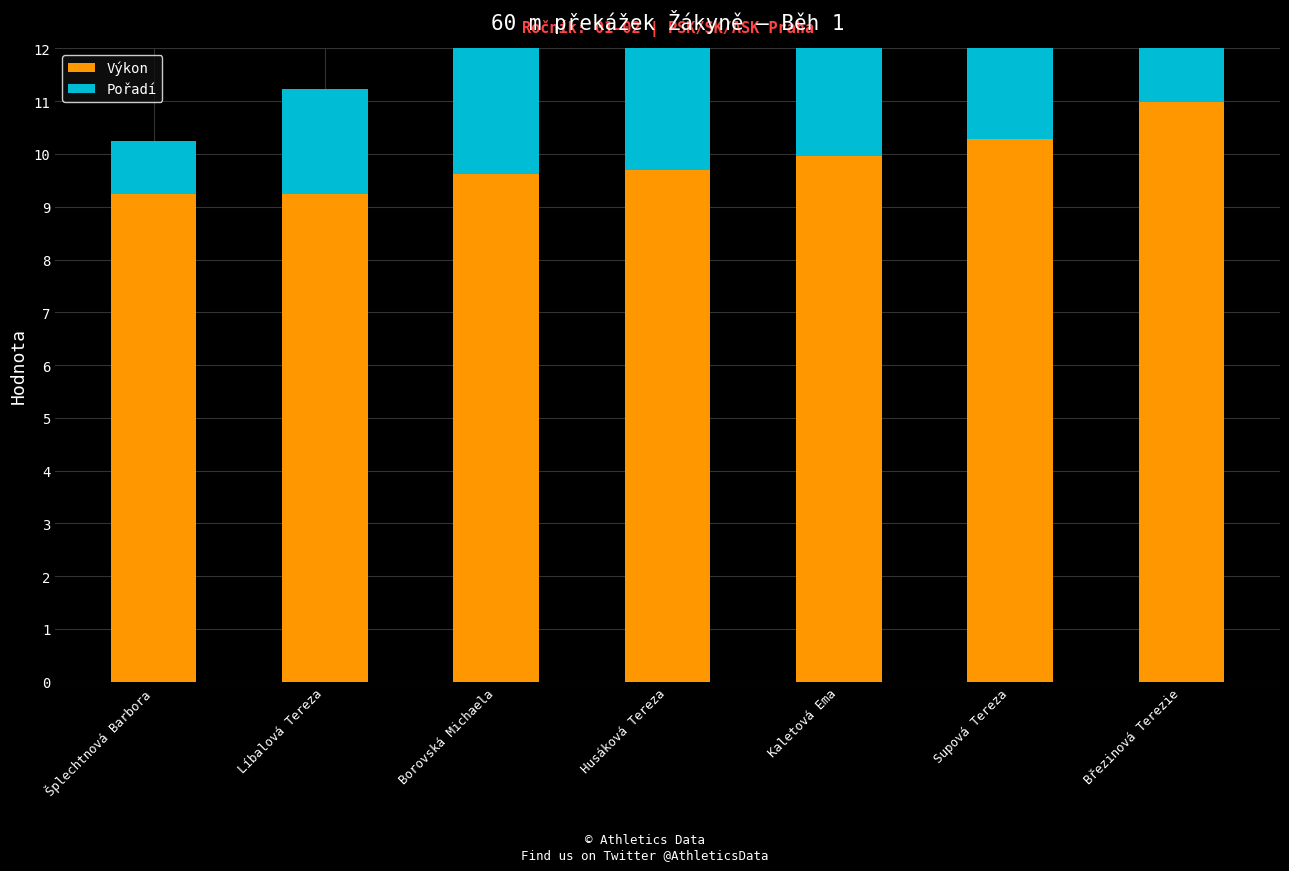

Reading left to right, transcribe all the data shown in this chart.

Výkon: Šplechtnová Barbora=9.2	Líbalová Tereza=9.2	Borovská Michaela=9.6	Husáková Tereza=9.7	Kaletová Ema=10.0	Supová Tereza=10.3	Březinová Terezie=11.0
Pořadí: Šplechtnová Barbora=1.0	Líbalová Tereza=2.0	Borovská Michaela=3.0	Husáková Tereza=4.0	Kaletová Ema=5.0	Supová Tereza=6.0	Březinová Terezie=7.0